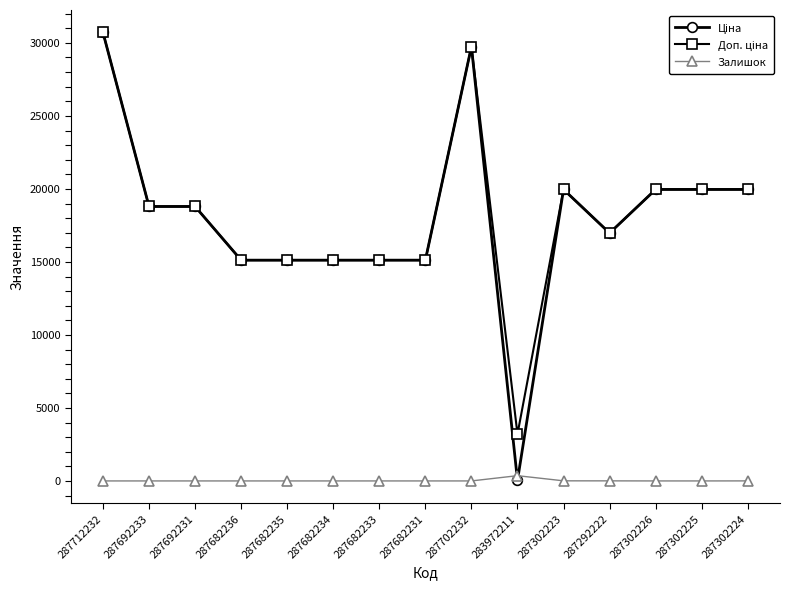

What is the greatest value displayed?

30717.1